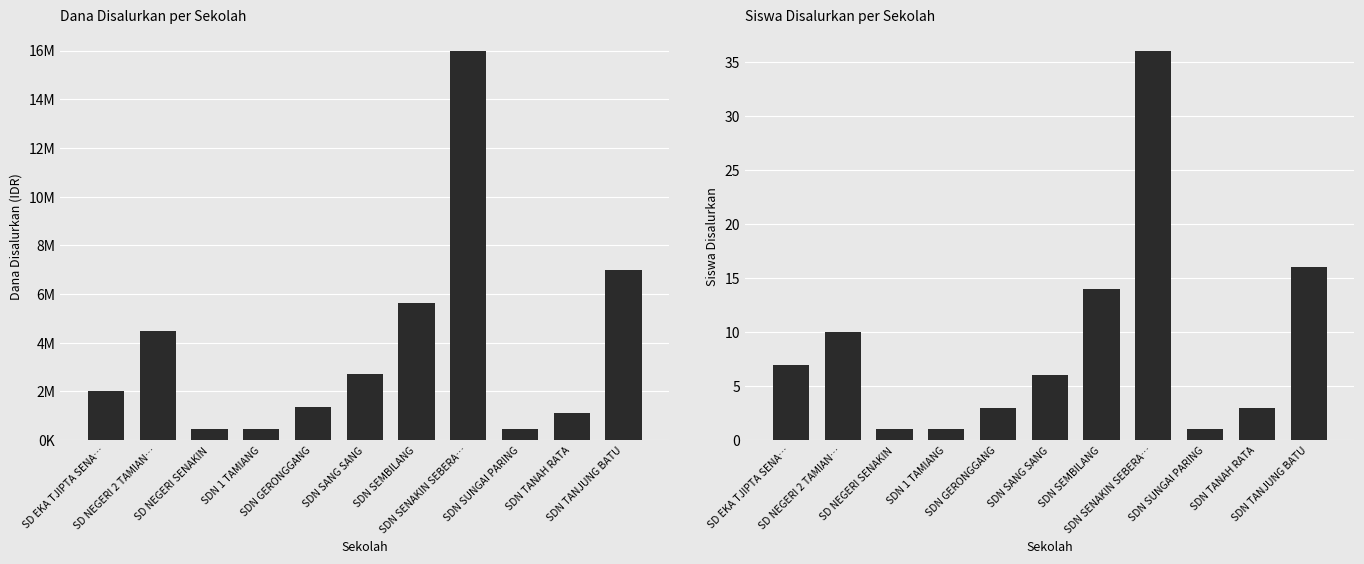

What is the total value across all series at SDN TANJUNG BATU?

6975016